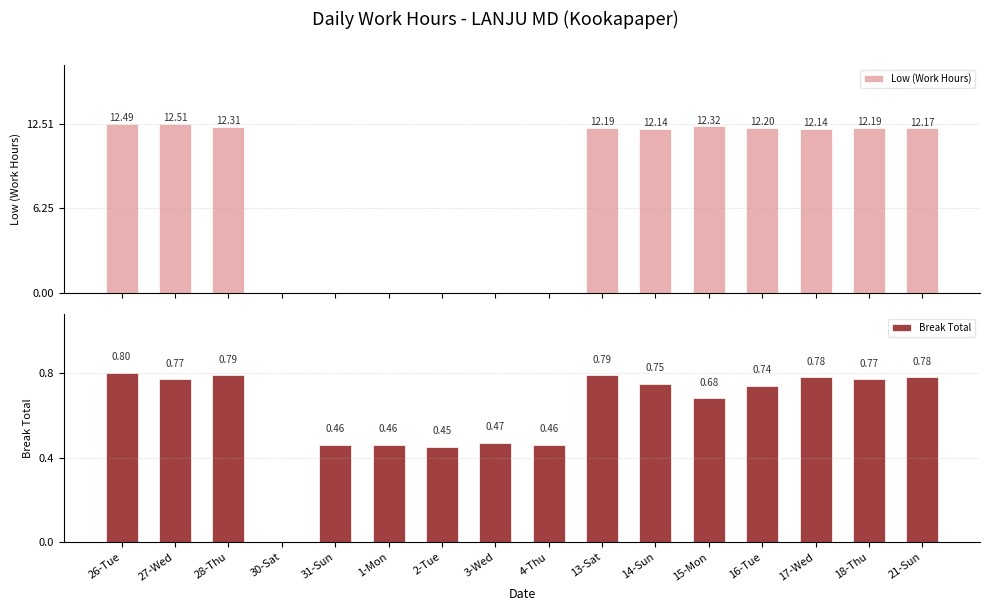

At which category is the sum across all series the highest?

26-Tue